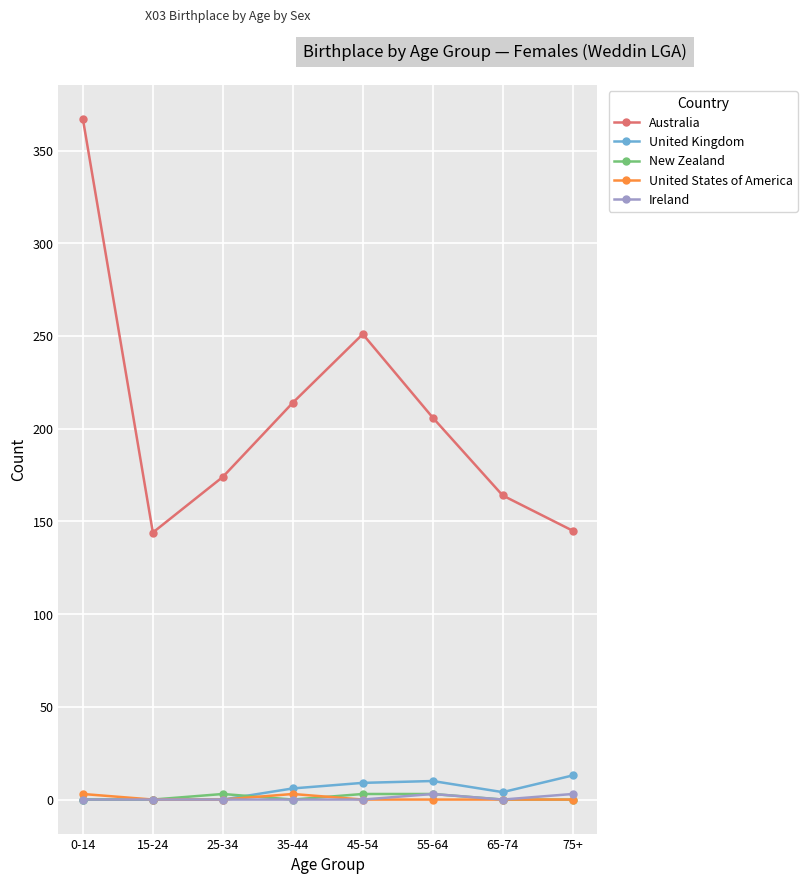

True or false: Australia and United States of America intersect in this chart.

False